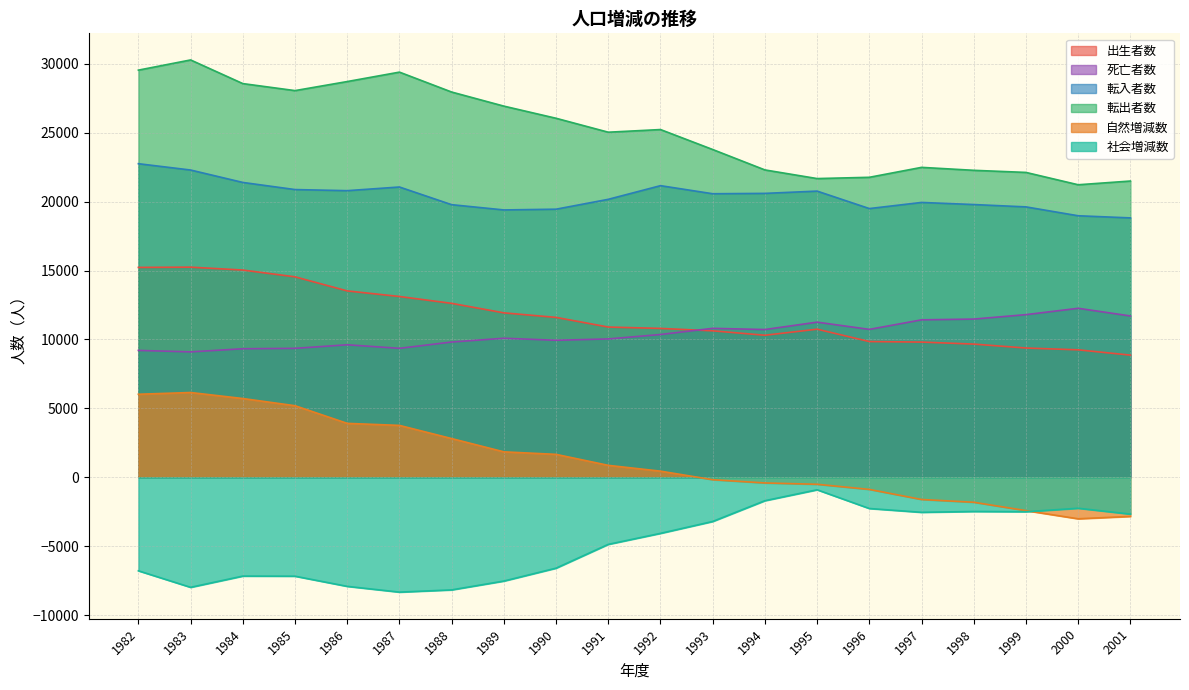

True or false: 出生者数 and 転出者数 cross at least once.

False